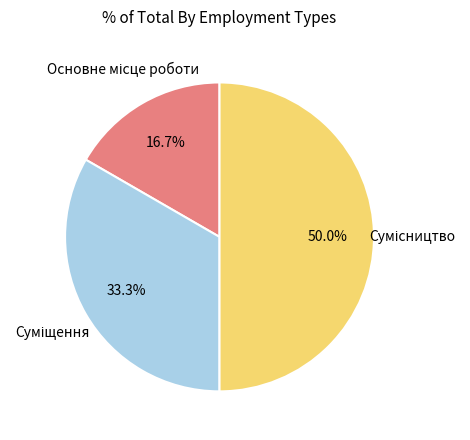

Count the number of slices in the pie.

3